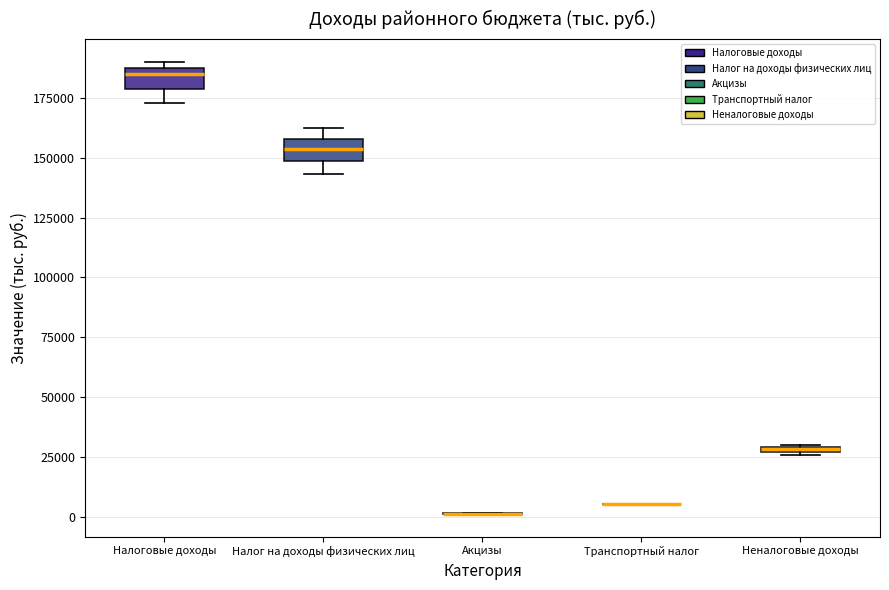

Where does the lower whisker of the box for Налоговые доходы end on the y-axis? The values are not printed on the chart, so give them approximately, as read against the axis.

175000